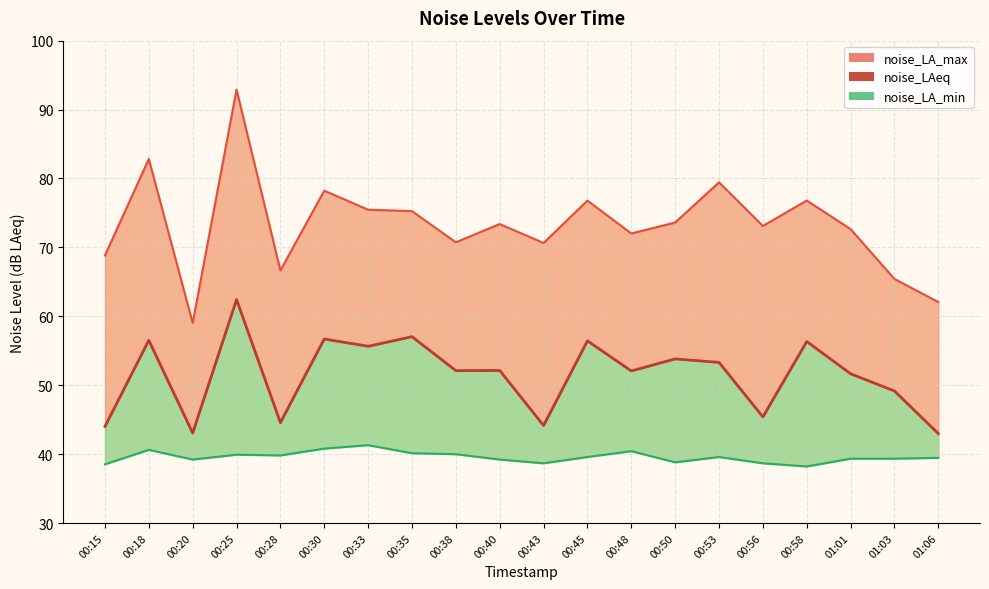

What is the average value of the noise_LA_max line series?

73.3